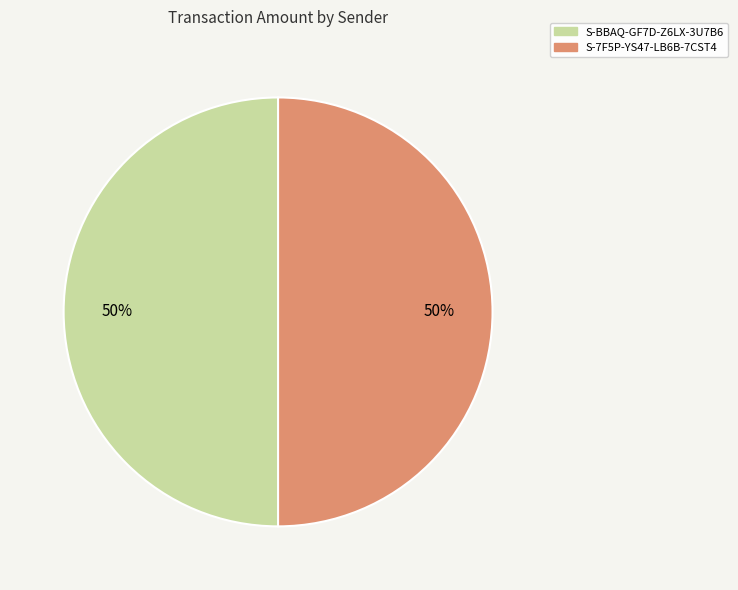

What percentage is the S-BBAQ-GF7D-Z6LX-3U7B6 slice, to the nearest percent?

50%